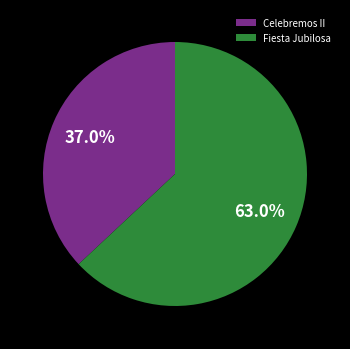

Count the number of slices in the pie.

2